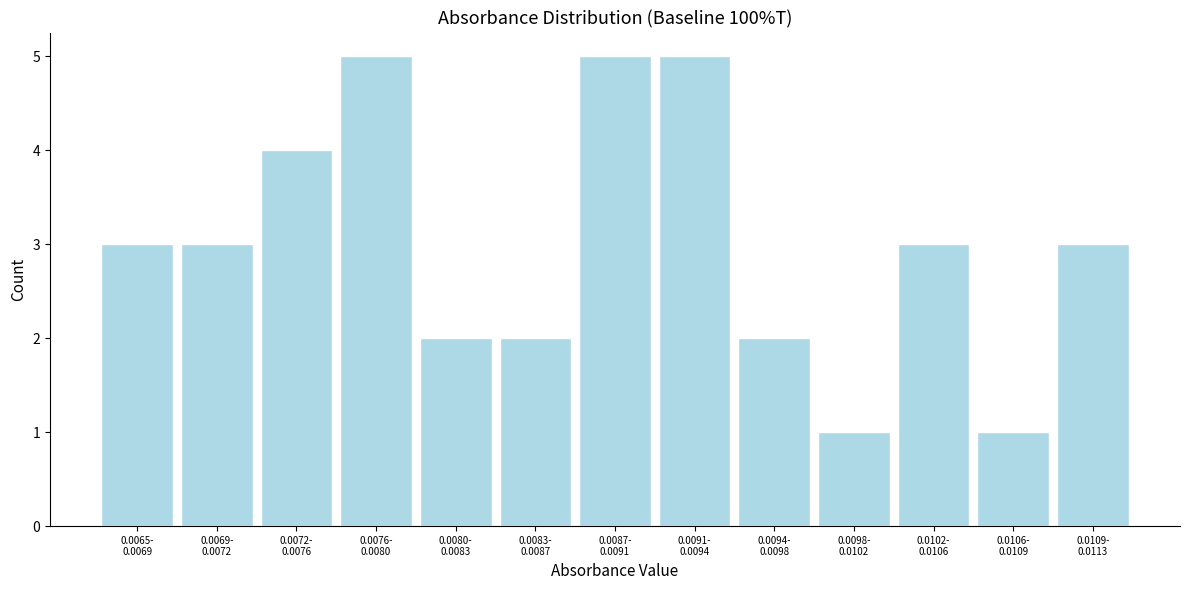

Reading left to right, what are all the values shown in this chart?

3	3	4	5	2	2	5	5	2	1	3	1	3